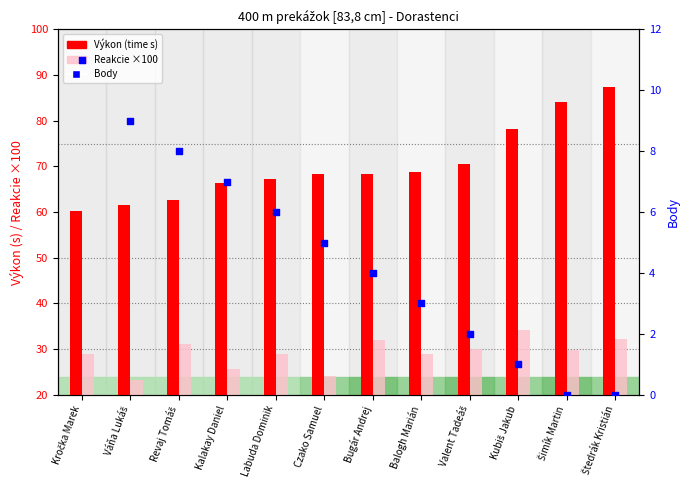

What are all the series names shown in the legend?

Výkon (time s), Reakcie ×100, Body